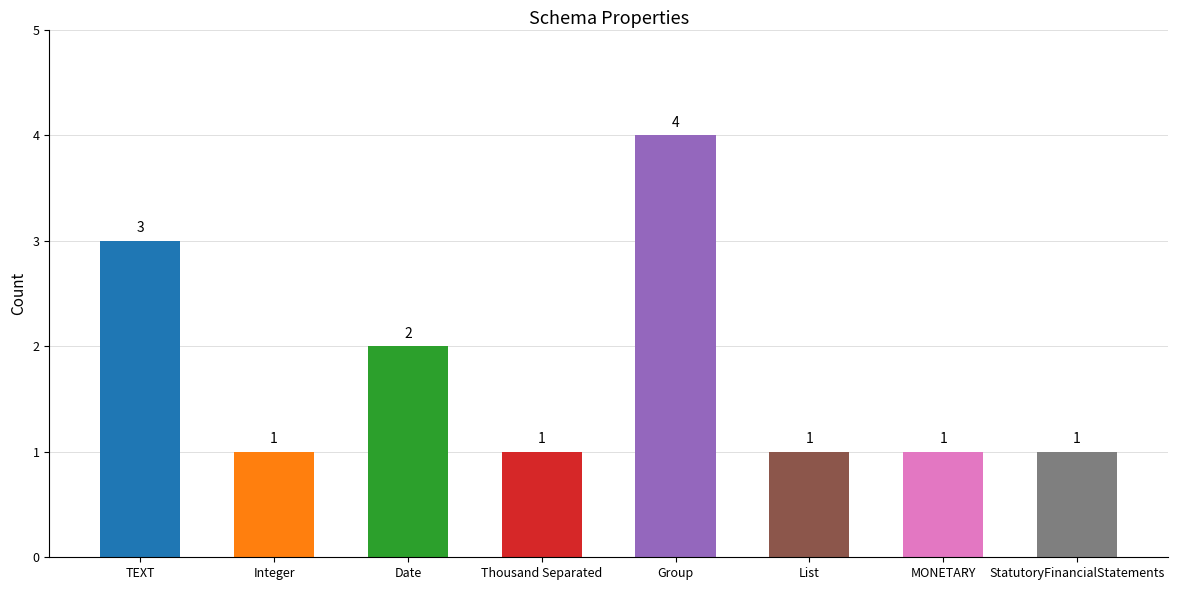

How many data points does each series have?

8